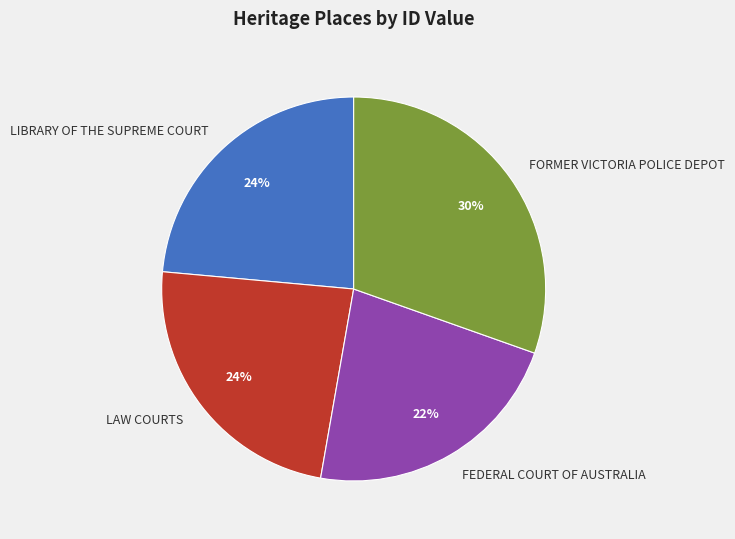

True or false: FORMER VICTORIA POLICE DEPOT accounts for 30% of the total.

True